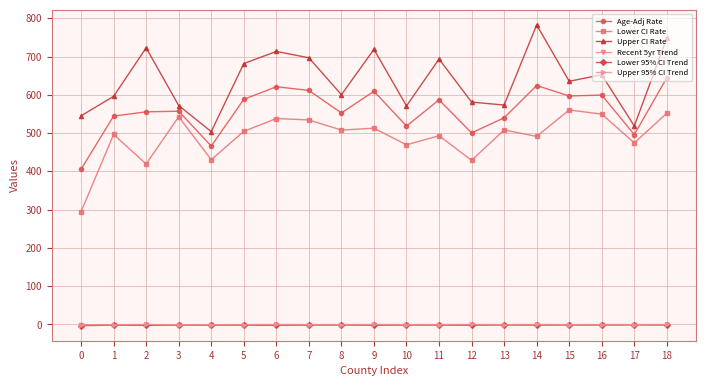

What is the sum of all Upper 95% CI Trend values?

-8.5